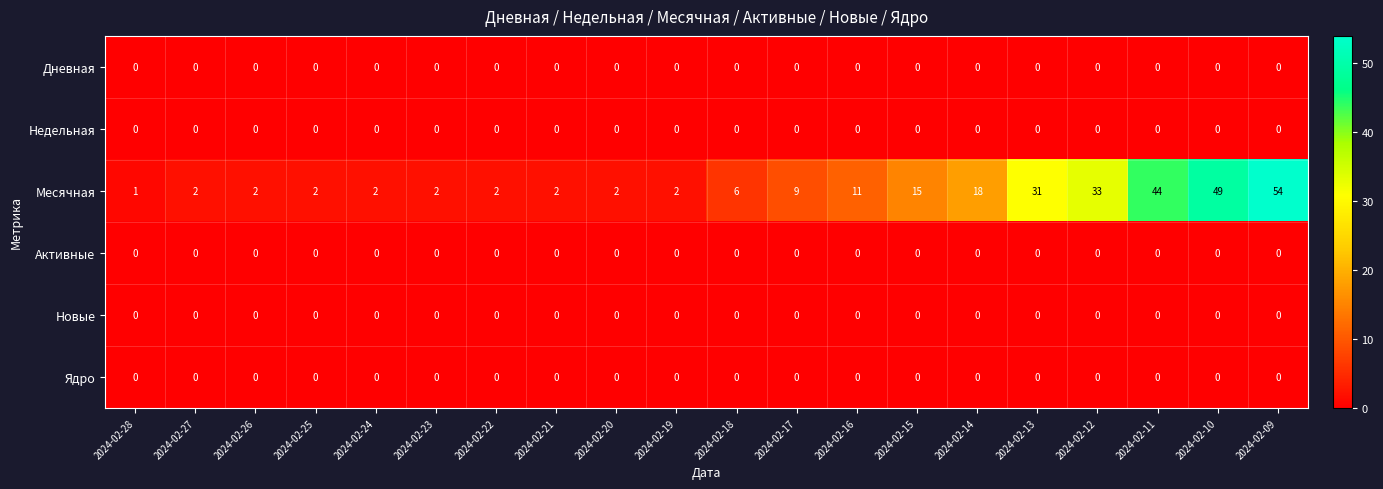

Is the value of Месячная at 2024-02-10 greater than the value of Дневная at 2024-02-11?

Yes